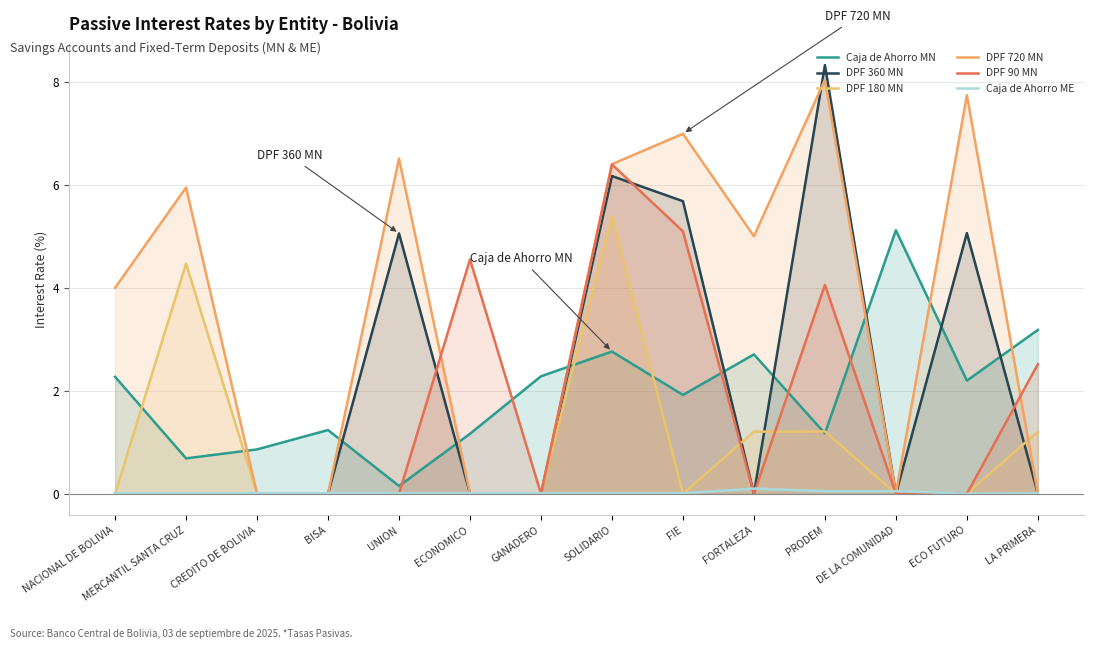

Does the chart display data point markers on the line(s)?

No